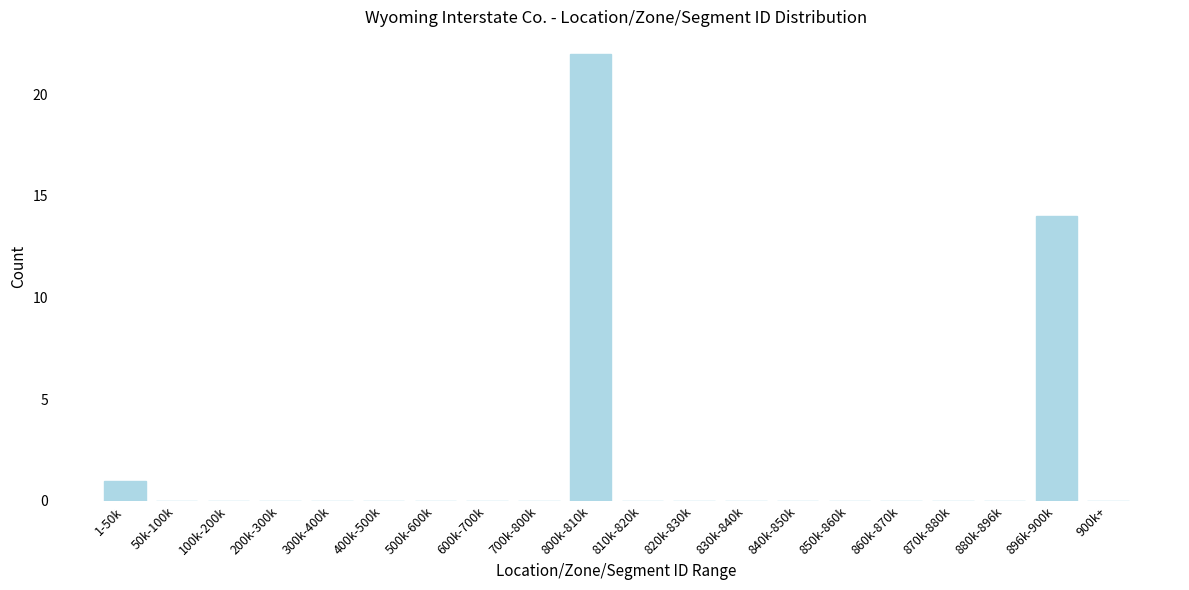

Reading right to left, list all the values displayed in this chart.

900k+=0	896k-900k=14	880k-896k=0	870k-880k=0	860k-870k=0	850k-860k=0	840k-850k=0	830k-840k=0	820k-830k=0	810k-820k=0	800k-810k=22	700k-800k=0	600k-700k=0	500k-600k=0	400k-500k=0	300k-400k=0	200k-300k=0	100k-200k=0	50k-100k=0	1-50k=1